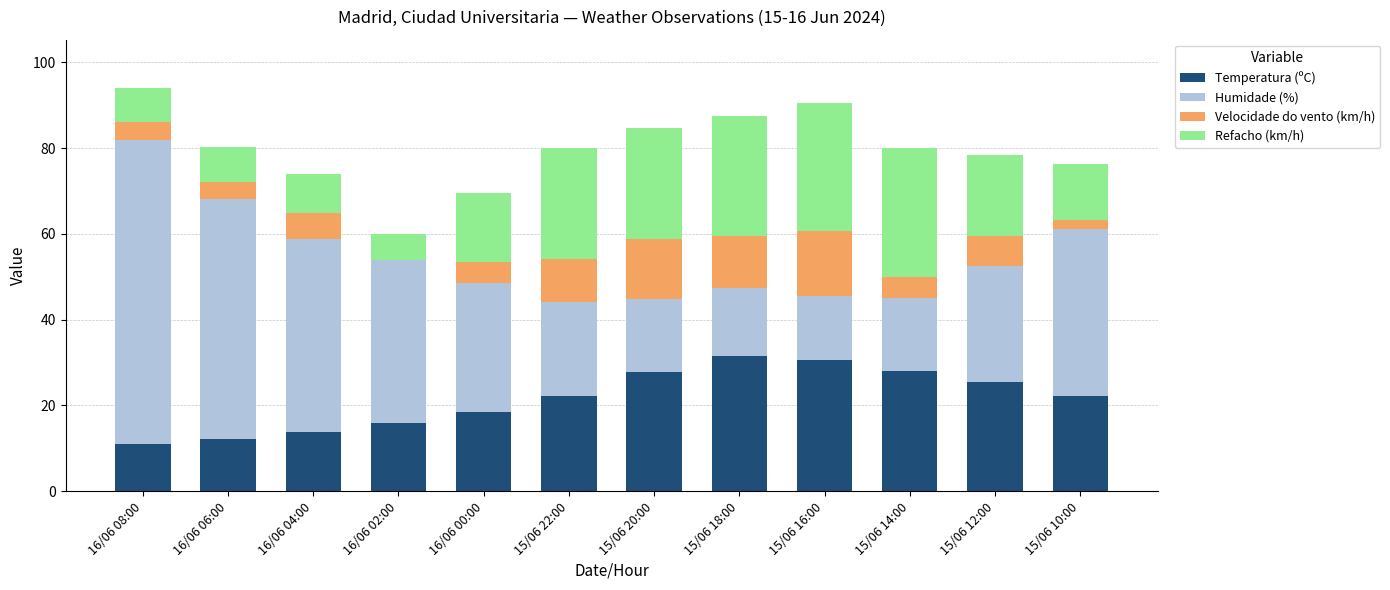

What is the total value across all series at 15/06 18:00?

87.4